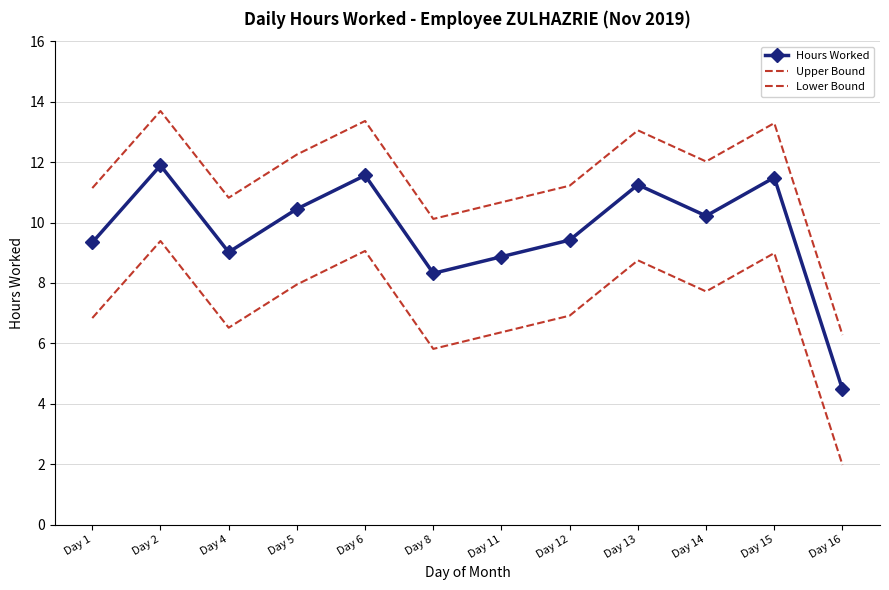

True or false: Hours Worked and Upper Bound cross at least once.

False